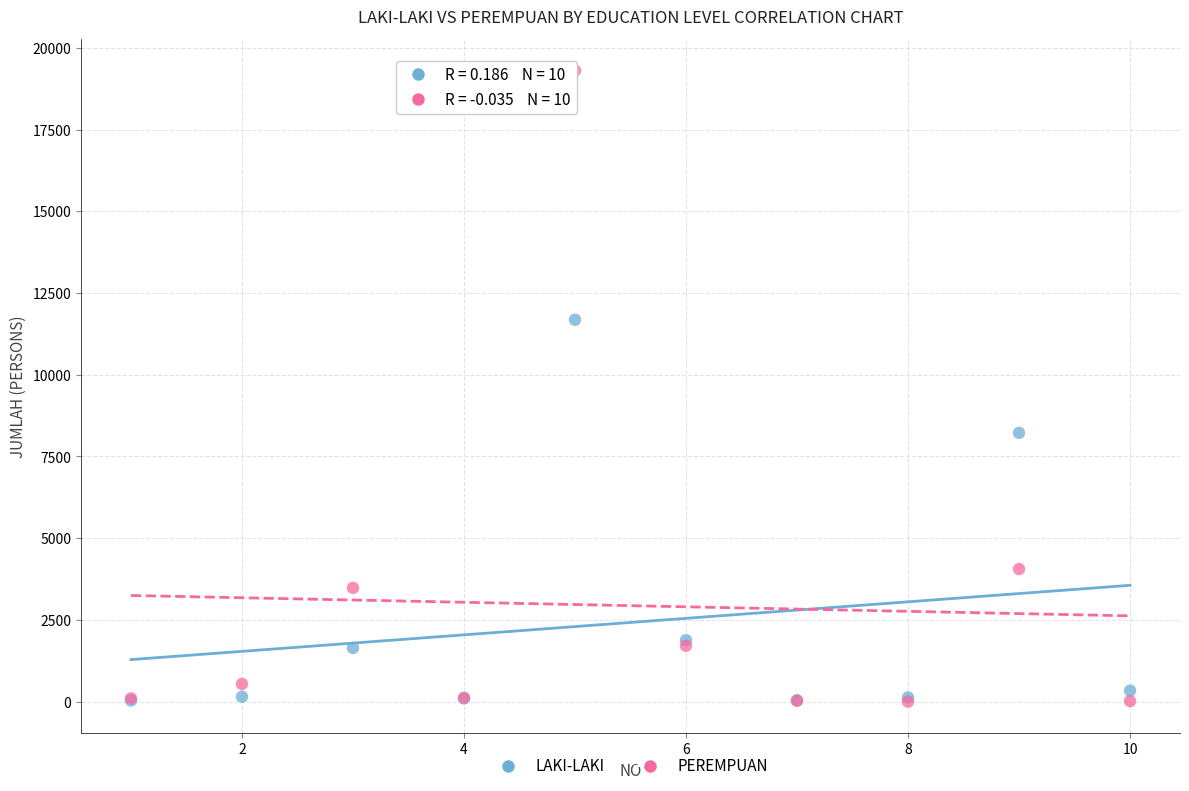

What are all the series names shown in the legend?

LAKI-LAKI, PEREMPUAN